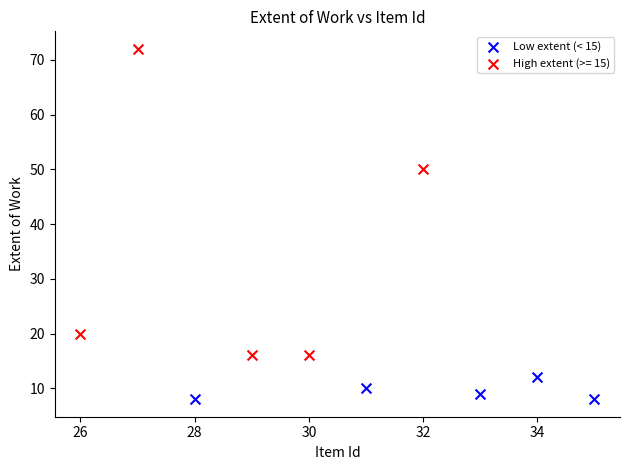

Which series contains the highest Y value?

High extent (>= 15)